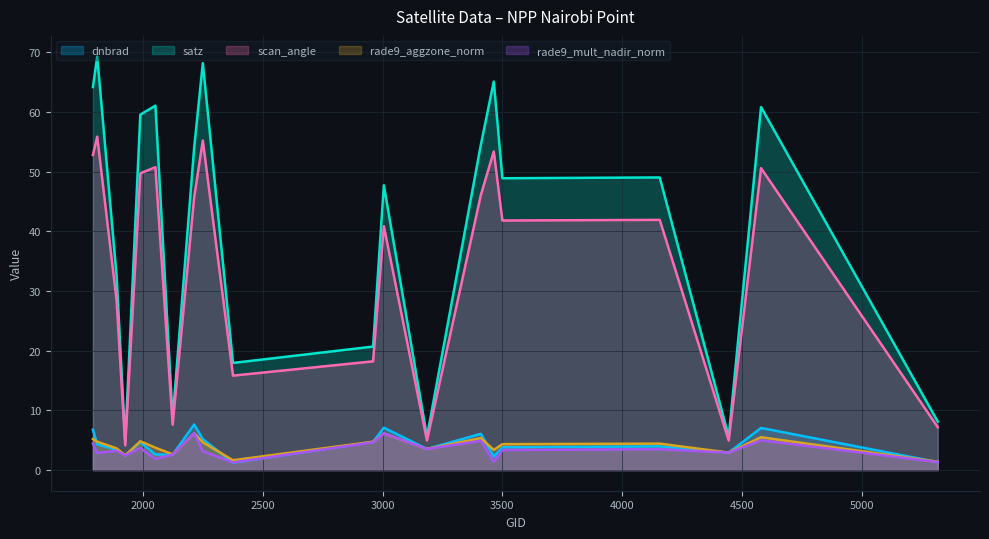

Rank the series at 2051 from lowest to highest value.

rade9_mult_nadir_norm, dnbrad, rade9_aggzone_norm, scan_angle, satz